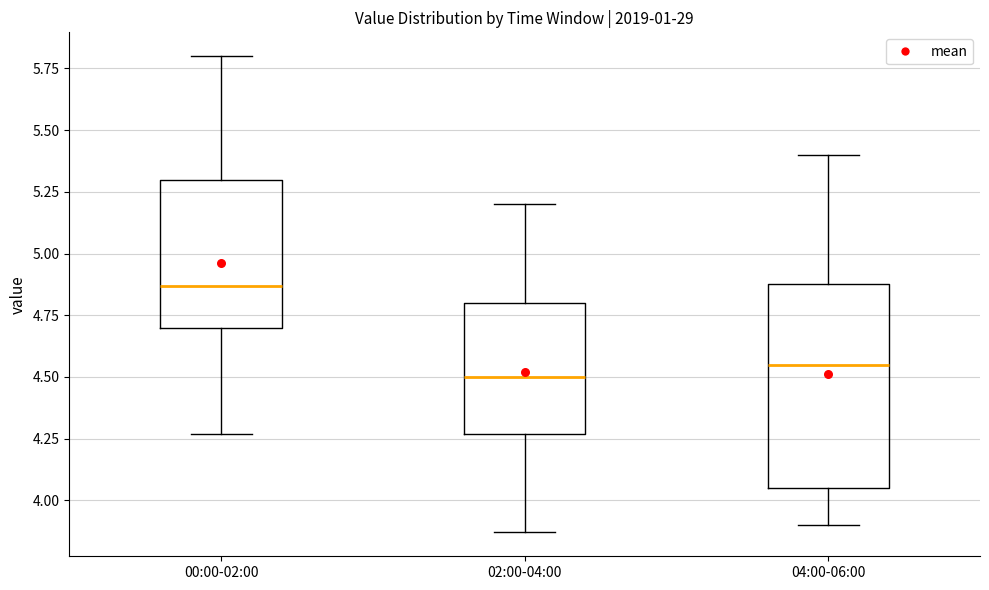

Reading left to right, transcribe this box plot: for each box, give where its median line is, the range the box spans, and where its two whiskers end, as read against the y-axis. The values are not printed on the chart, so give them approximately, as read against the axis.

00:00-02:00: median 4.85, box 4.70 to 5.30, whiskers 4.25 to 5.80
02:00-04:00: median 4.50, box 4.25 to 4.80, whiskers 3.85 to 5.20
04:00-06:00: median 4.55, box 4.05 to 4.90, whiskers 3.90 to 5.40